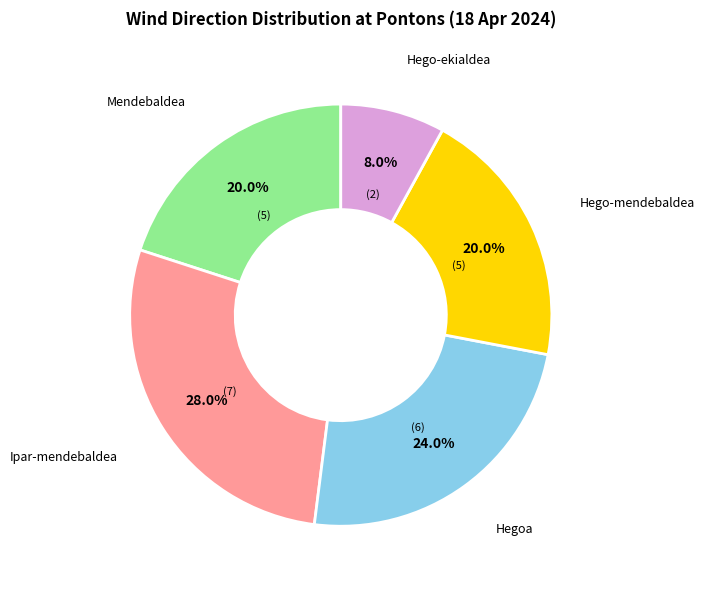

Which category has the smallest portion of the pie?

Hego-ekialdea